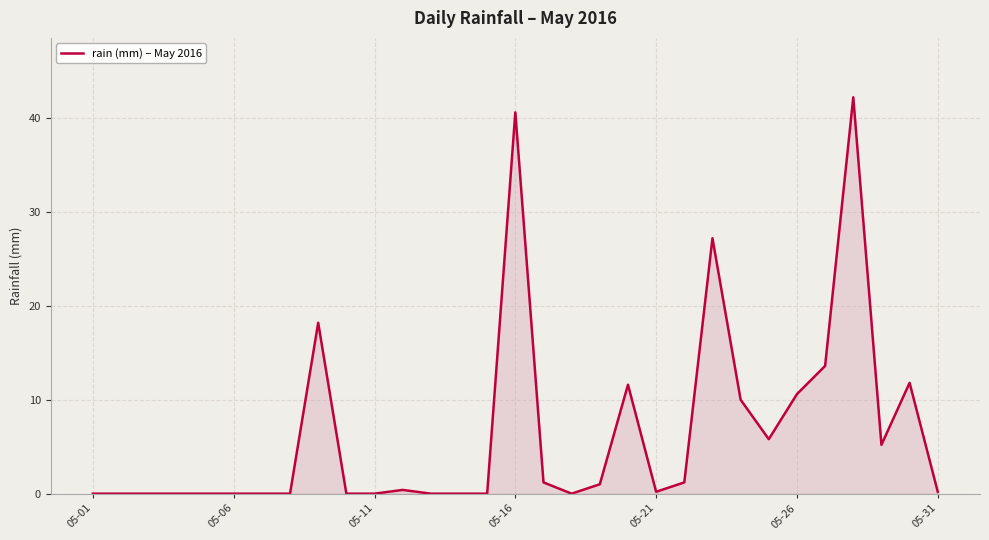

What is the difference between the maximum and minimum values?

42.2